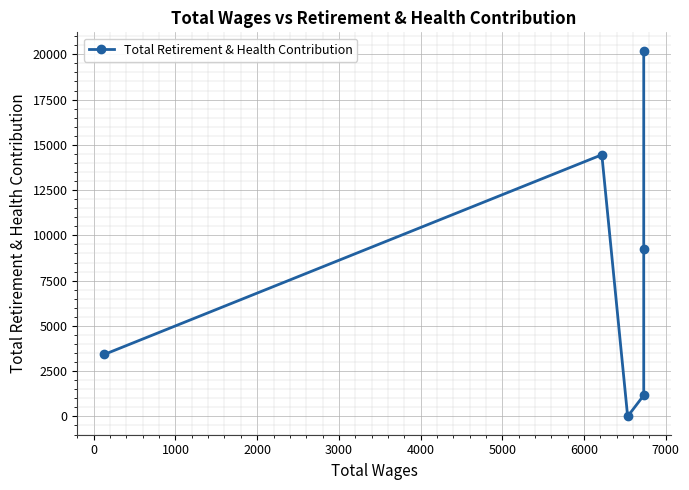

Reading left to right, extract all data points from this chart.

3423	14453	0	1166	9229	20205